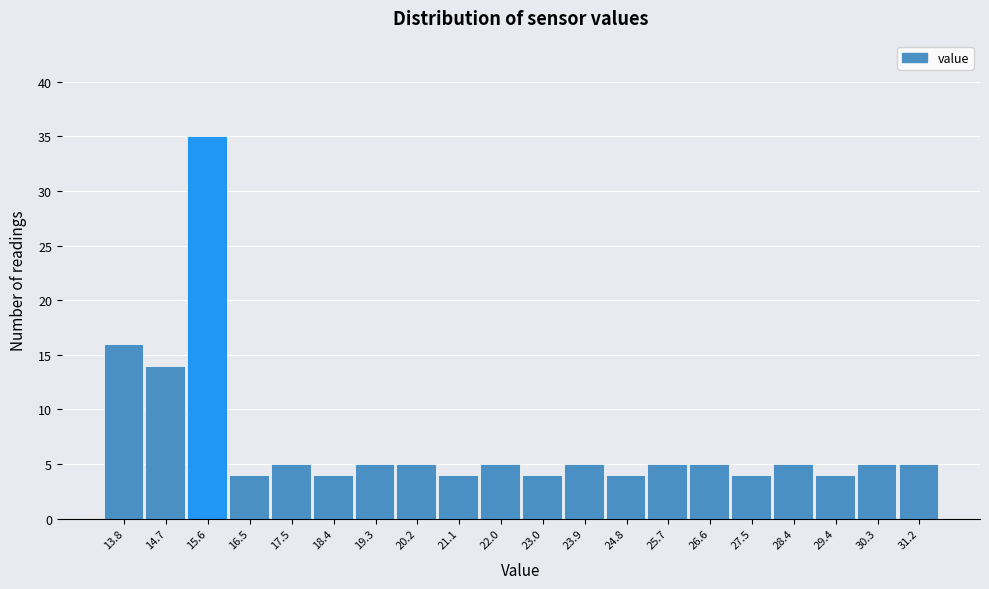

Reading left to right, list all the values displayed in this chart.

16	14	35	4	5	4	5	5	4	5	4	5	4	5	5	4	5	4	5	5